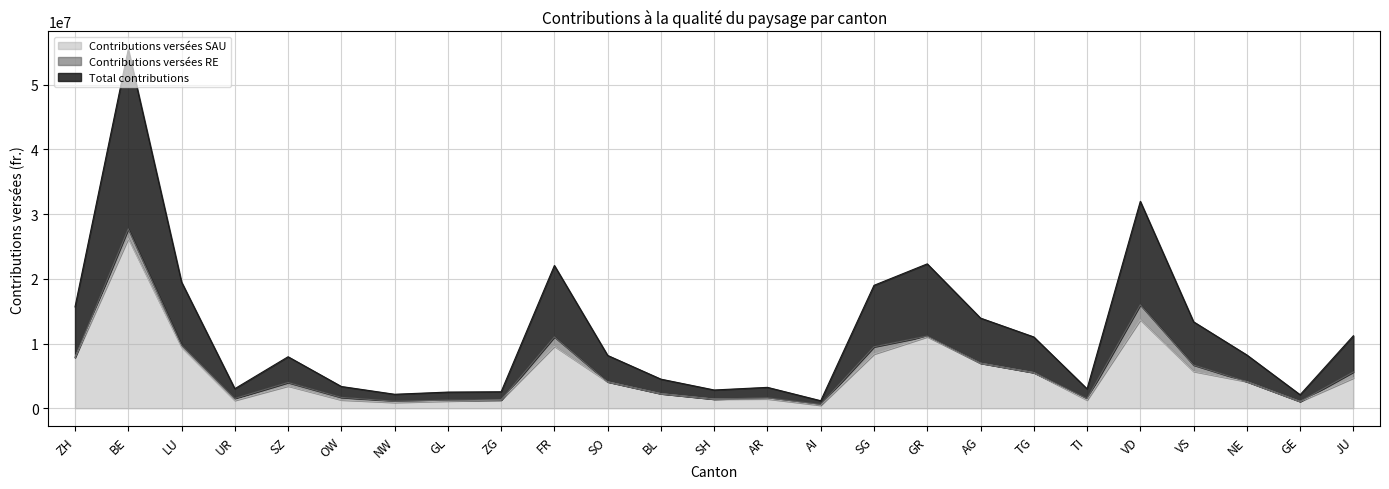

At which label does Total contributions first exceed 8158106?

ZH